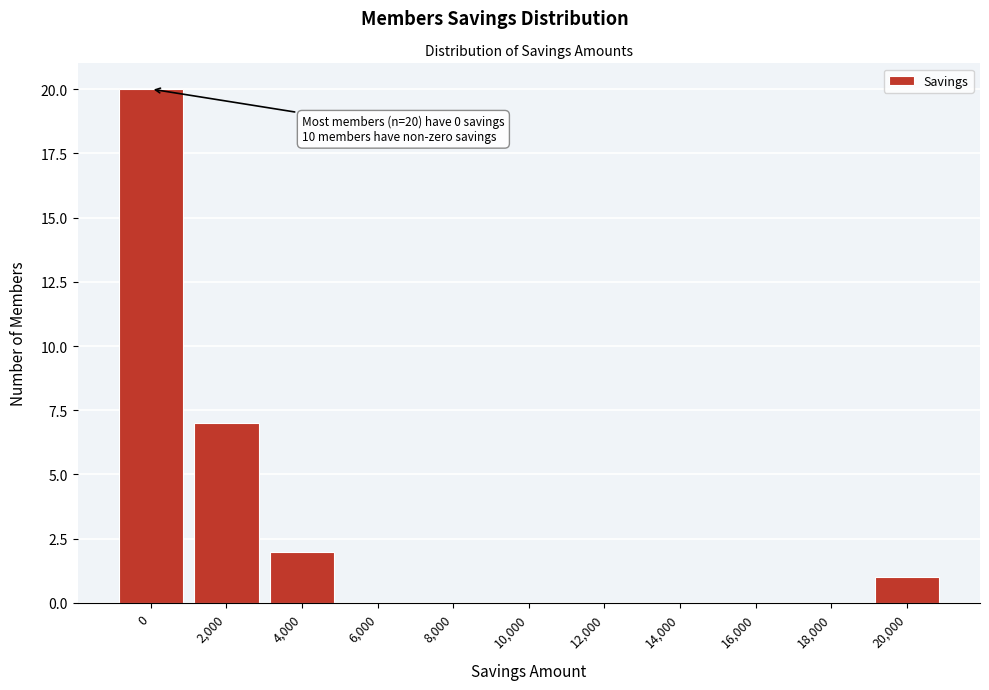

Reading left to right, what are all the values shown in this chart?

0=20	2,000=7	4,000=2	6,000=0	8,000=0	10,000=0	12,000=0	14,000=0	16,000=0	18,000=0	20,000=1